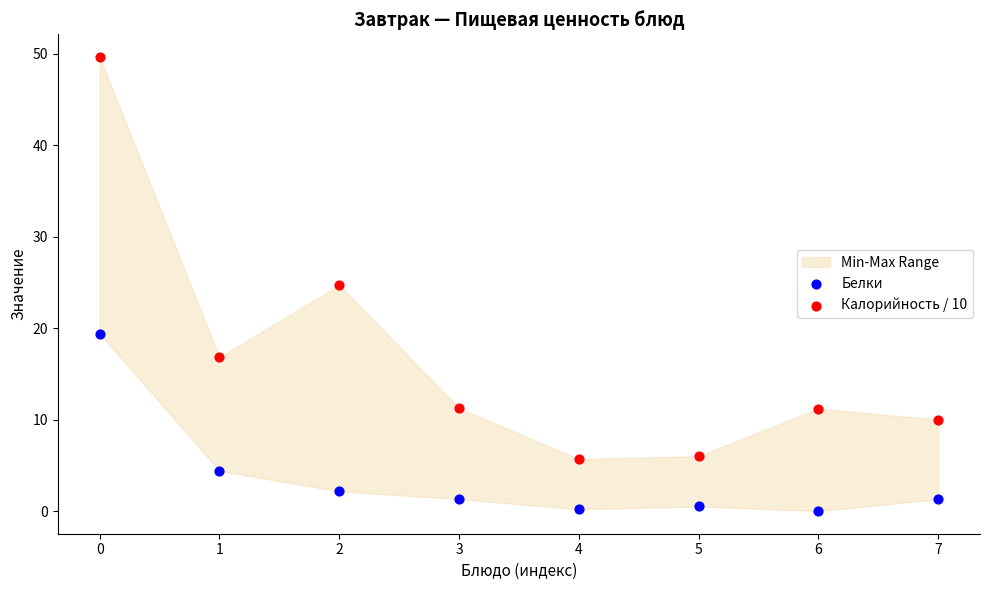

Which series has the largest Y range (max minus min)?

Калорийность / 10